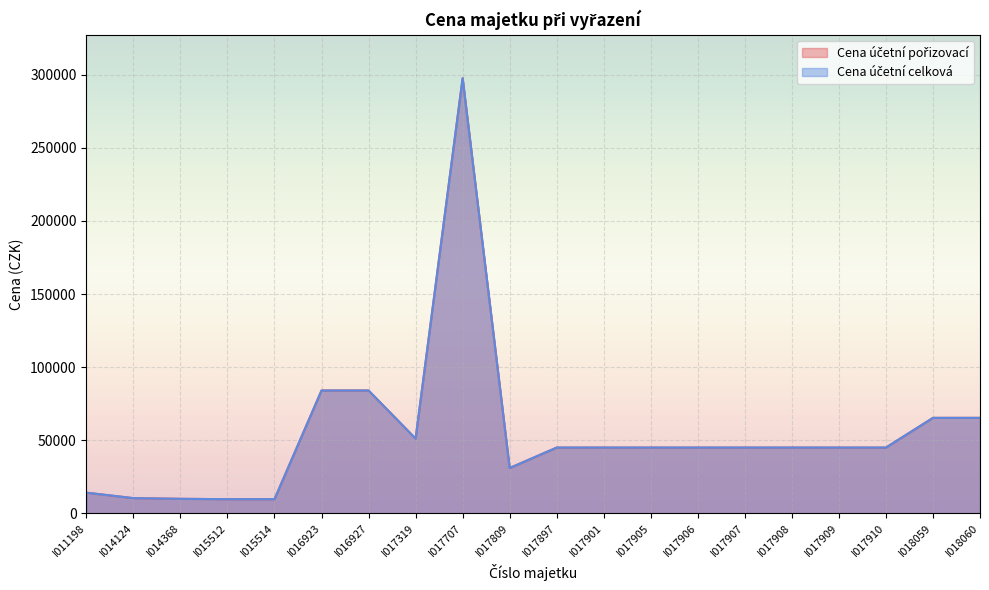

True or false: Cena účetní celková and Cena účetní pořizovací cross at least once.

False